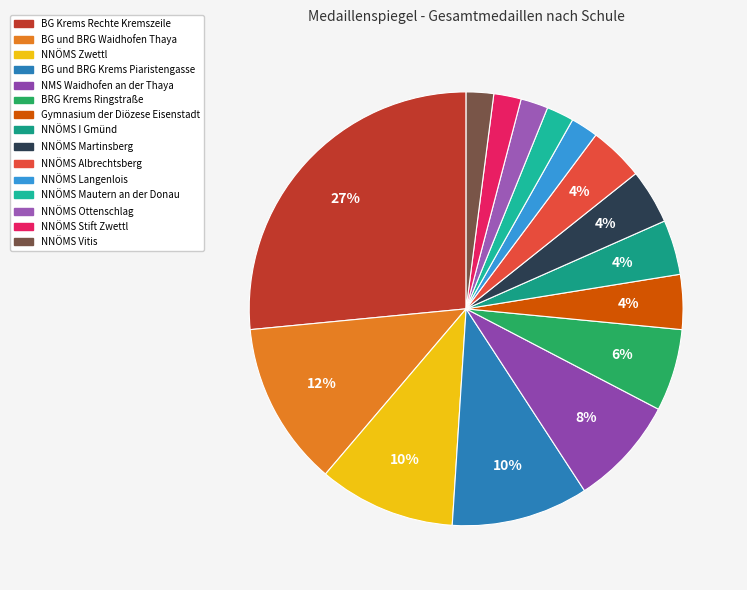

What is the ratio of the value at NNÖMS Zwettl to the value at BRG Krems Ringstraße?

1.7